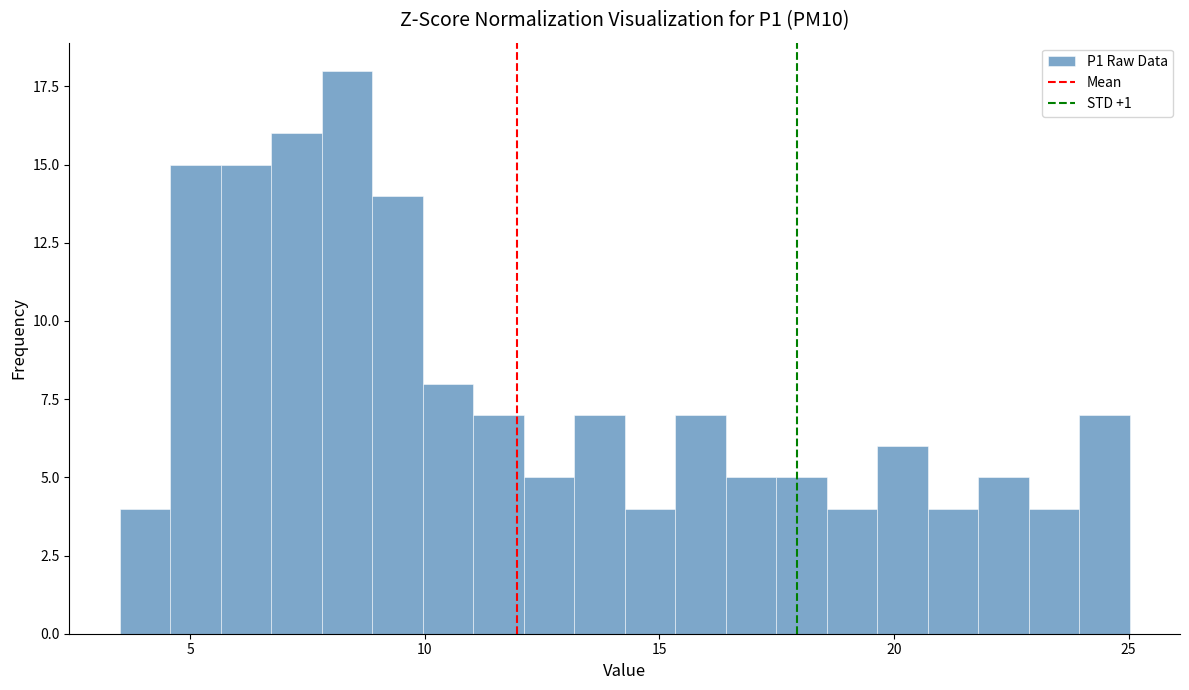

Read against the x-axis, roughly where is the centre of the tallest bar?

8.5